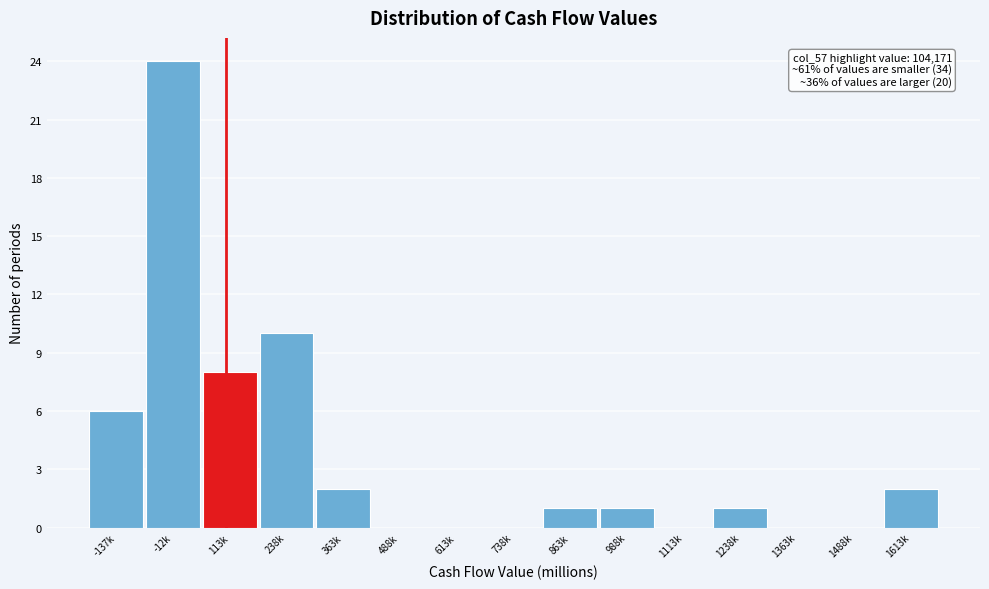

Reading left to right, extract all data points from this chart.

-137k=6	-12k=24	113k=8	238k=10	363k=2	488k=0	613k=0	738k=0	863k=1	988k=1	1113k=0	1238k=1	1363k=0	1488k=0	1613k=2